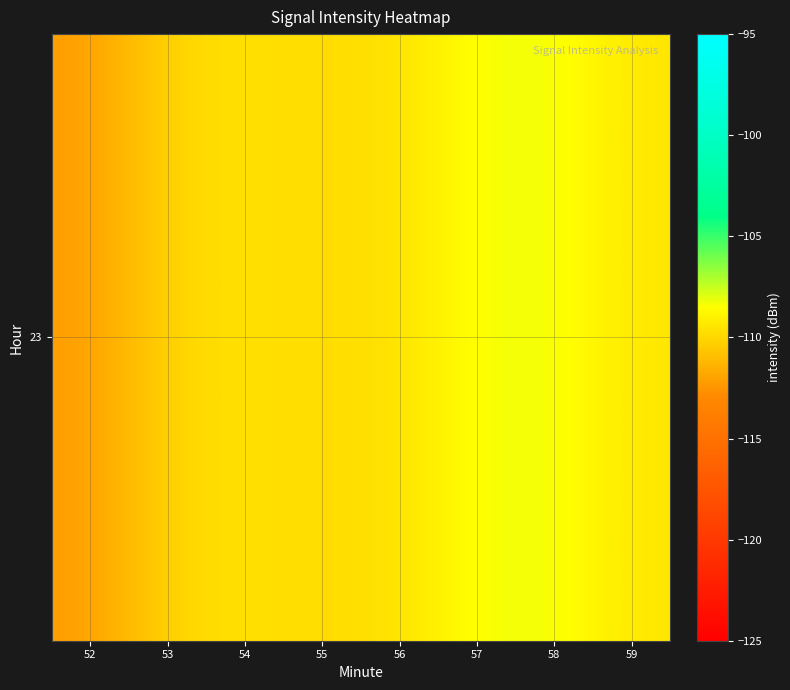

What is the sum of the values at 59 and 53?

-219.5